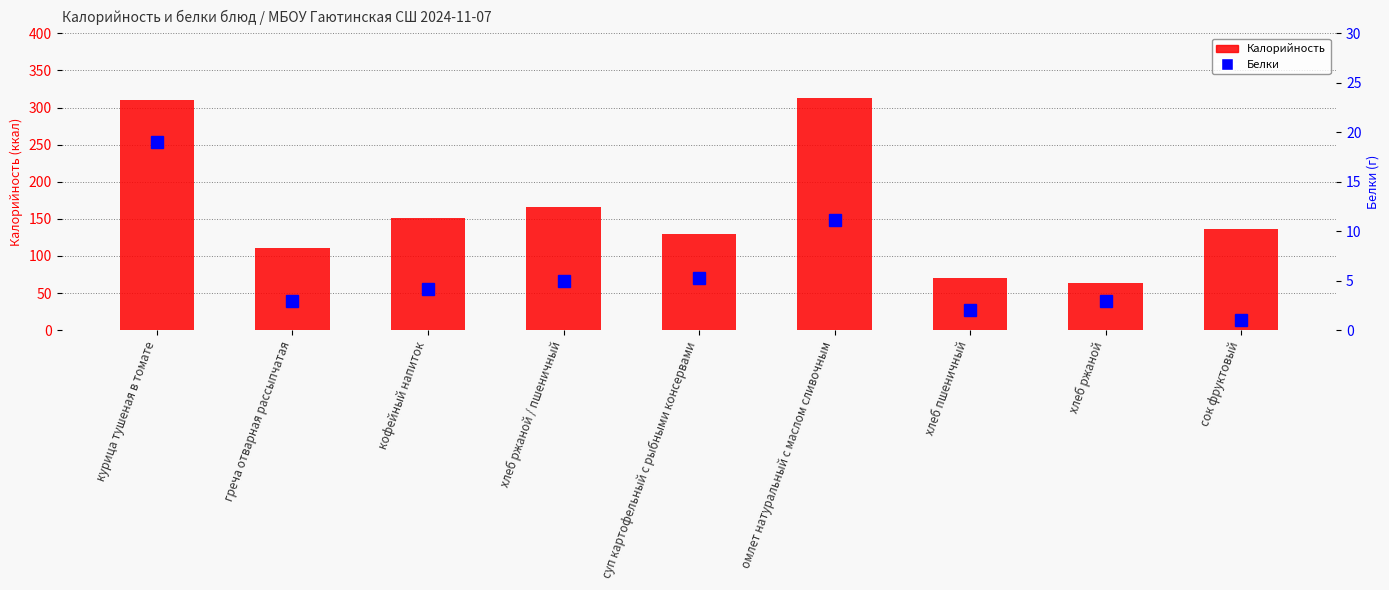

At which label is Белки closest to 10?

омлет натуральный с маслом сливочным